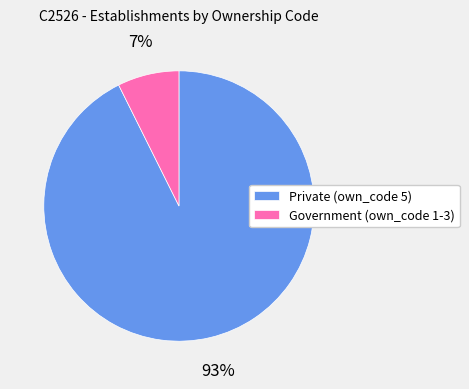

To the nearest percent, what percentage of the pie is Private (own_code 5)?

93%